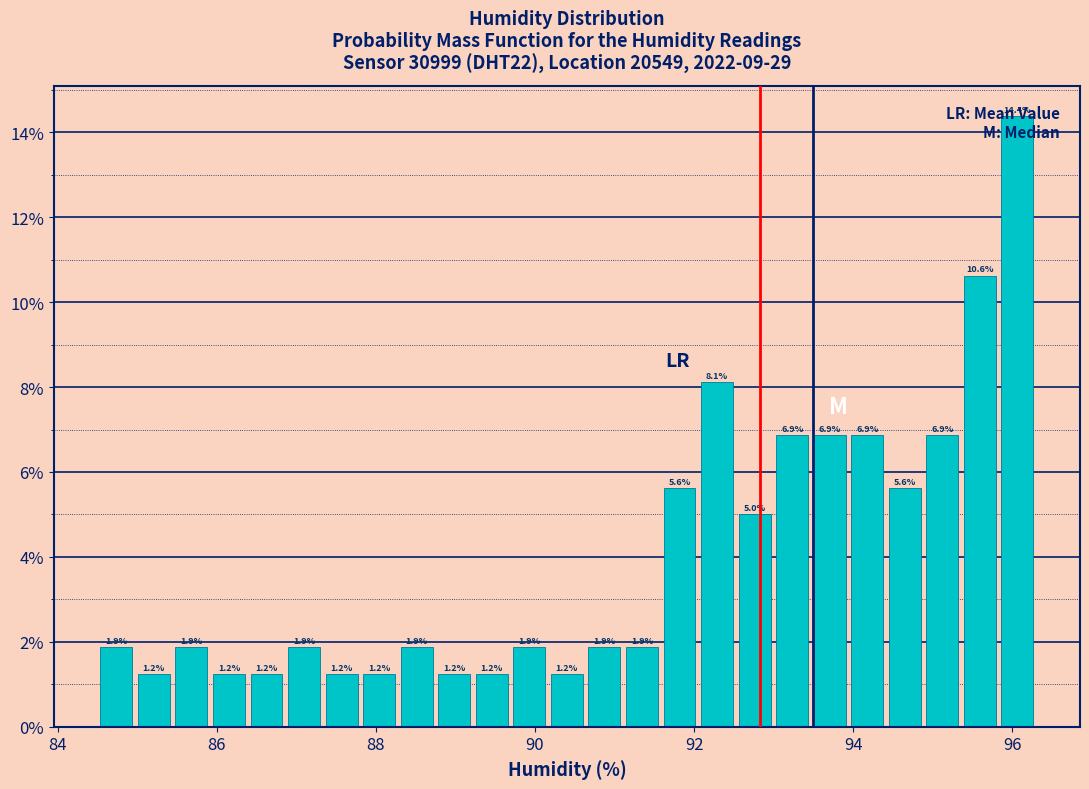

Around what value on the x-axis is the tallest bar? Give the approximate position of its centre, as read against the axis.

96.0